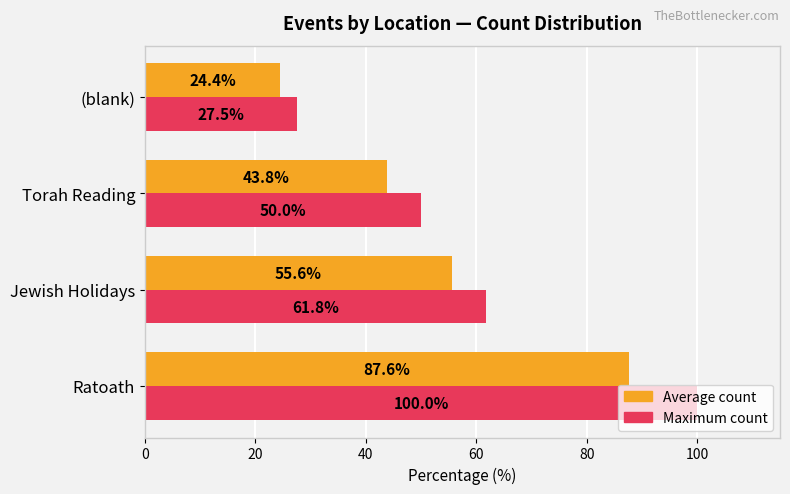

At Ratoath, list the series in order from smallest to largest.

Average count, Maximum count